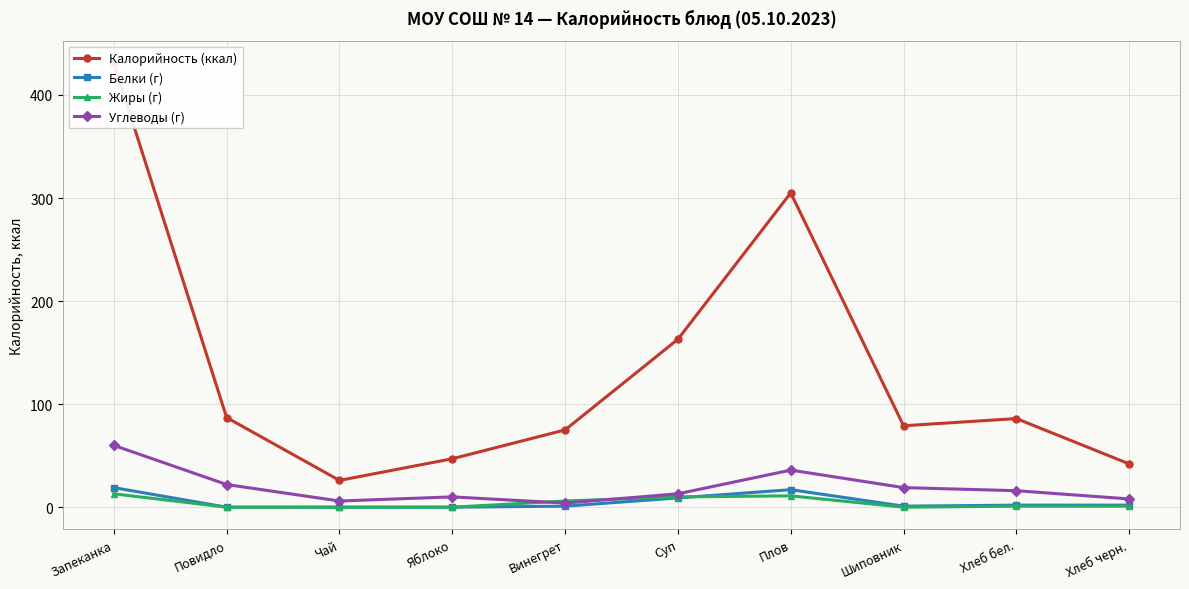

The value of Калорийность (ккал) at Запеканка is 431. True or false?

True